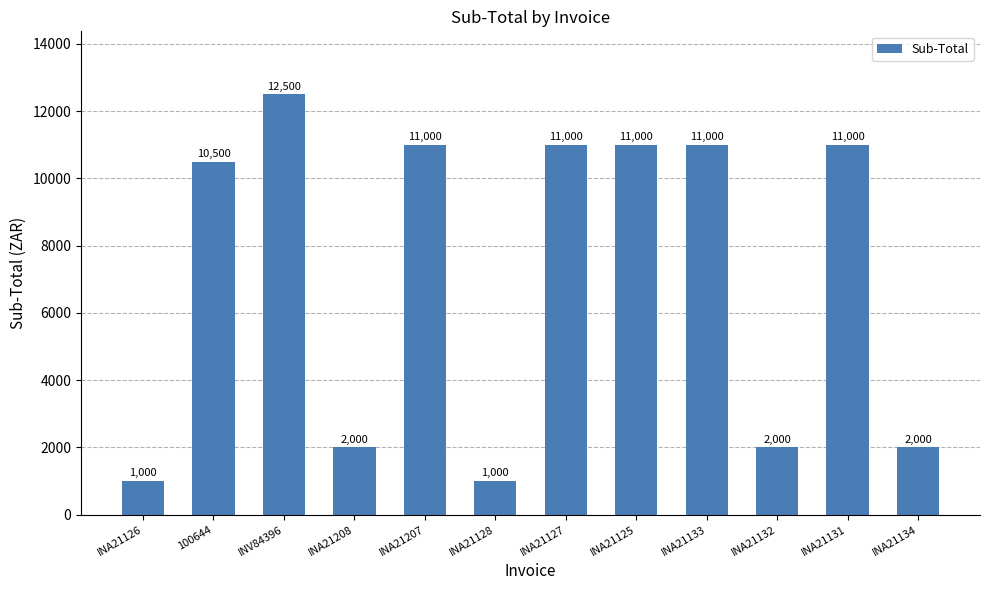

What is the label of the 10th bar from the right?

INV84396